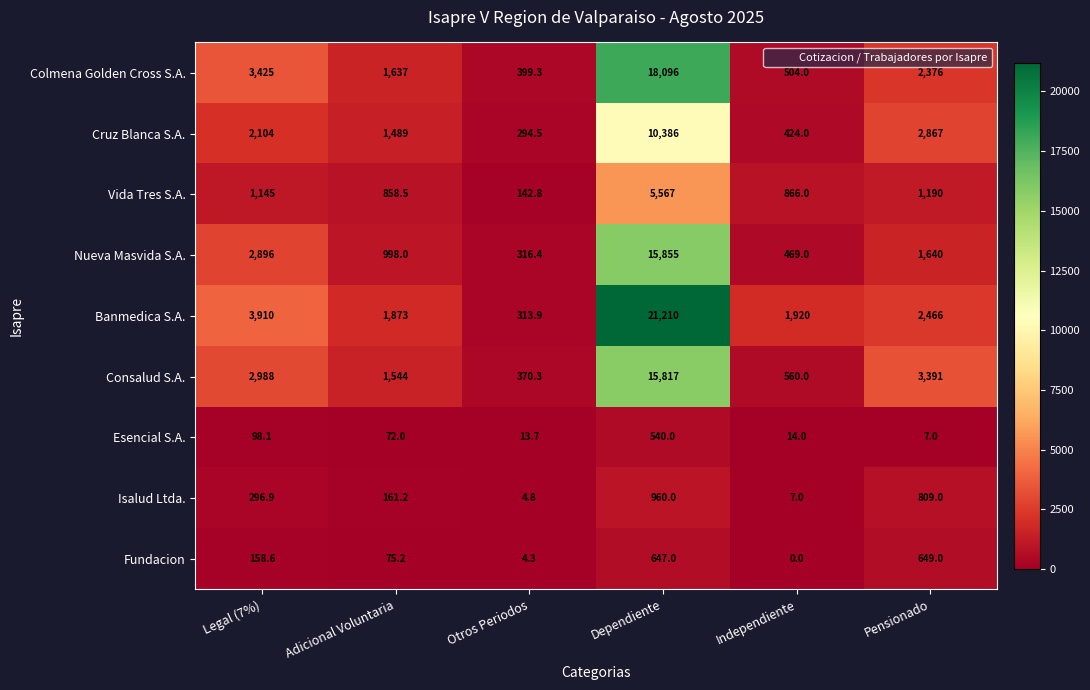

What is the sum of the Colmena Golden Cross S.A. values at Adicional Voluntaria and Legal (7%)?

5062.0